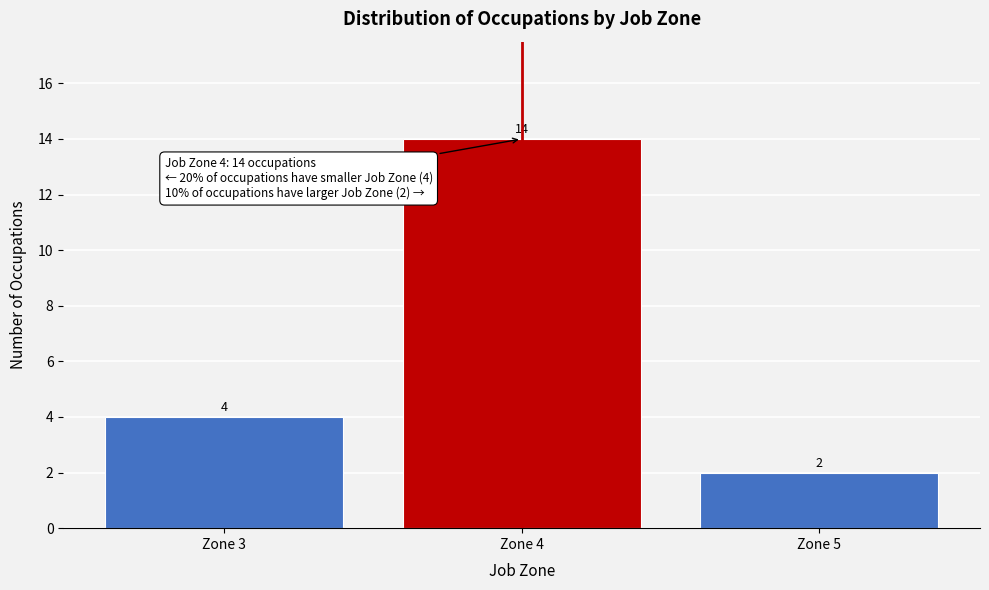

Reading left to right, list all the values displayed in this chart.

Zone 3=4	Zone 4=14	Zone 5=2